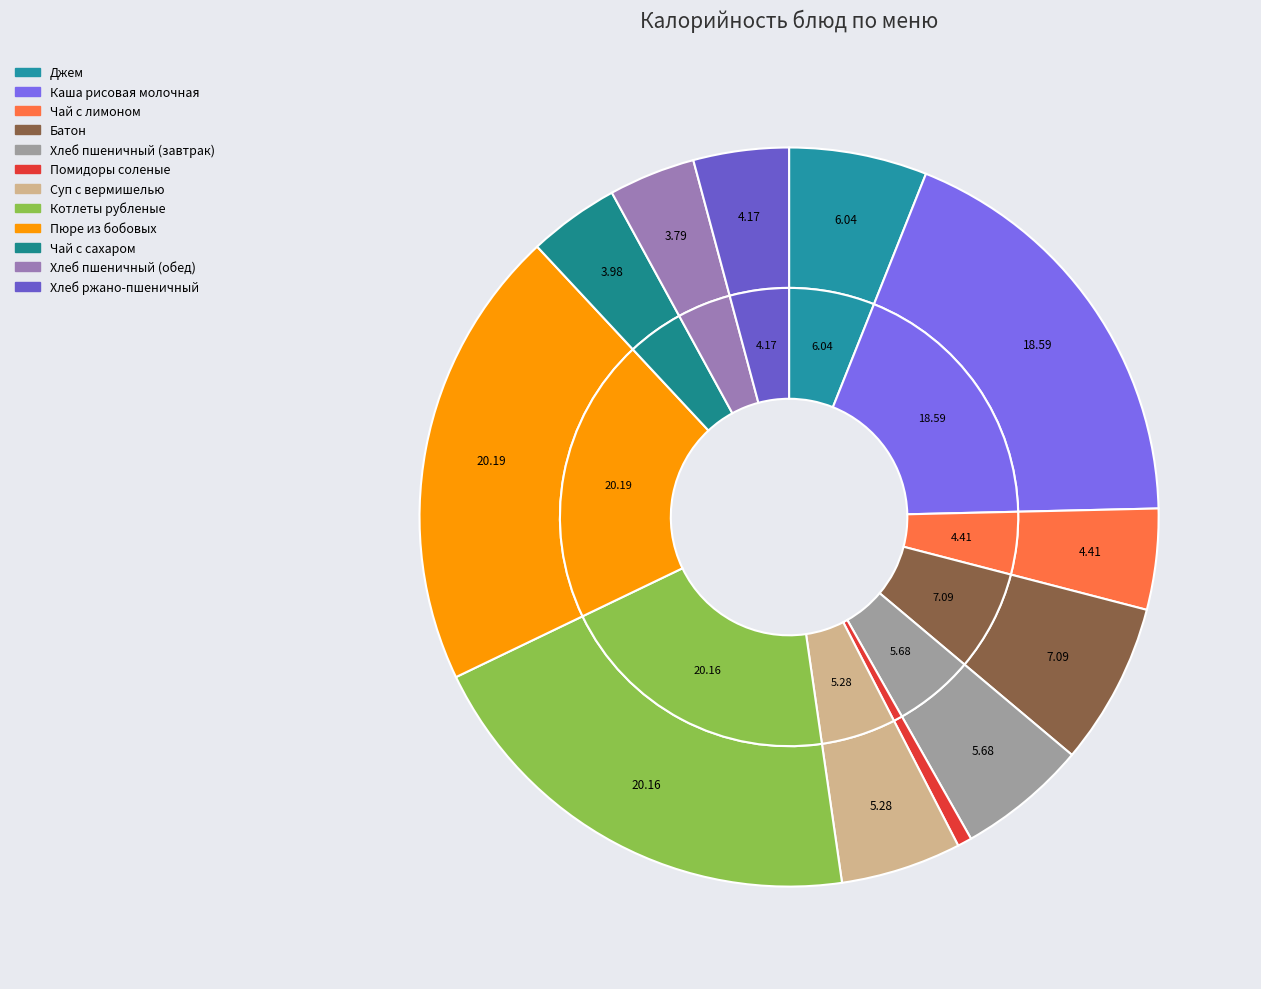

What is the total percentage of Хлеб пшеничный (завтрак) and Хлеб пшеничный (обед)?

9.5%